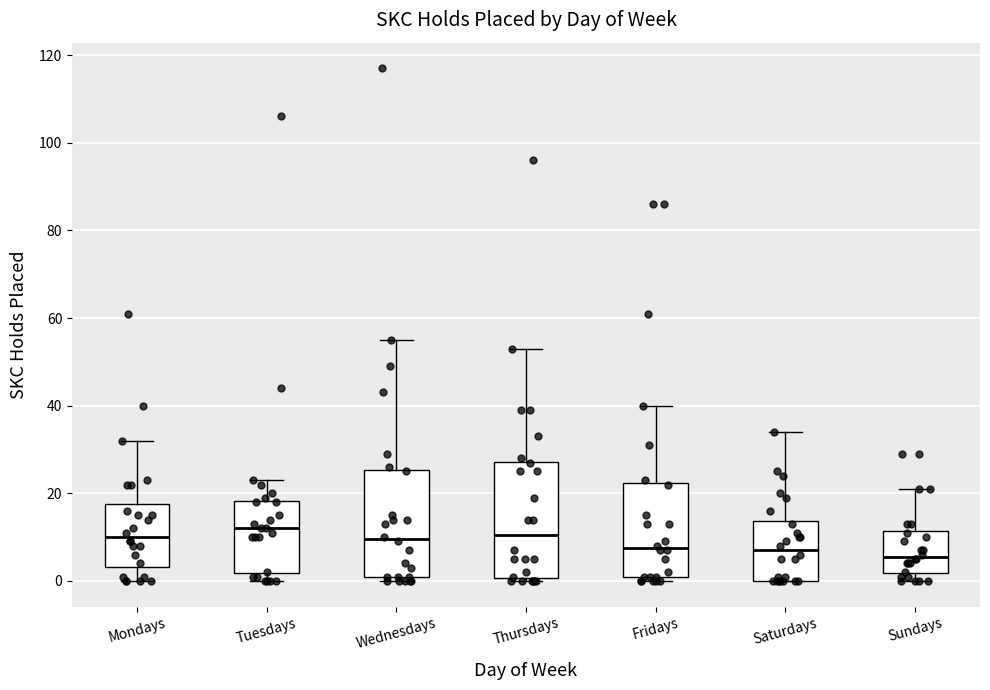

Where is the lower edge of the box for Fridays on the y-axis? The values are not printed on the chart, so give them approximately, as read against the axis.

2